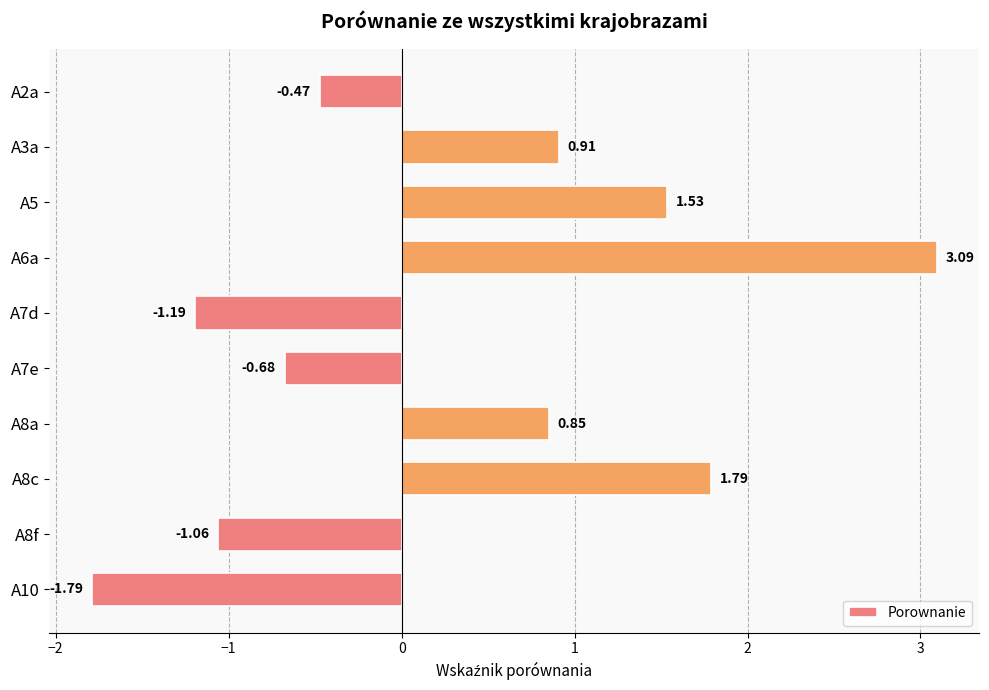

What is the average value?

0.3